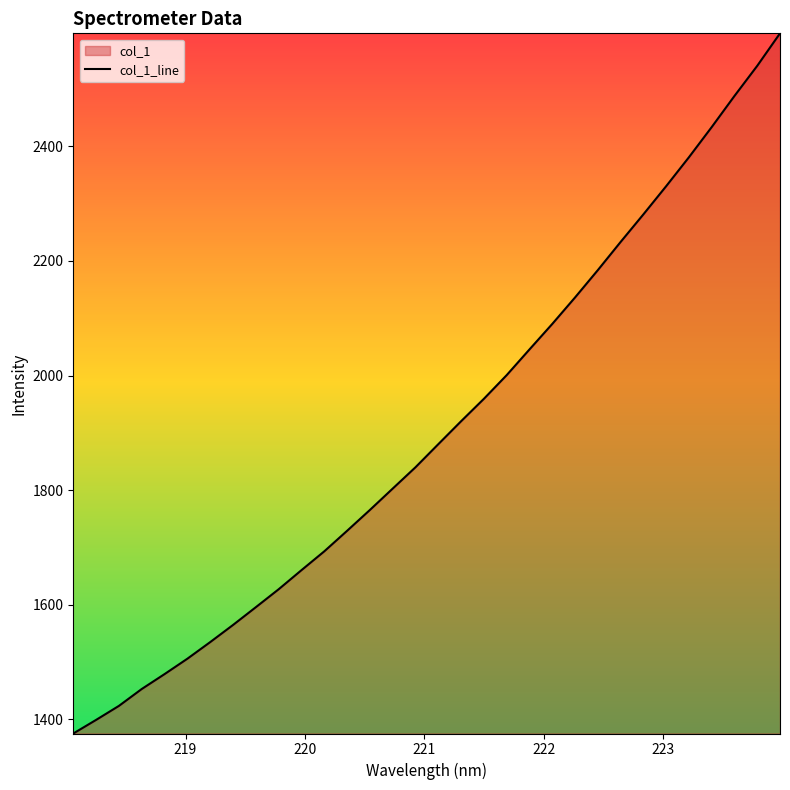

What is the change in value from 222.0721 to 223.7895?

+450.4